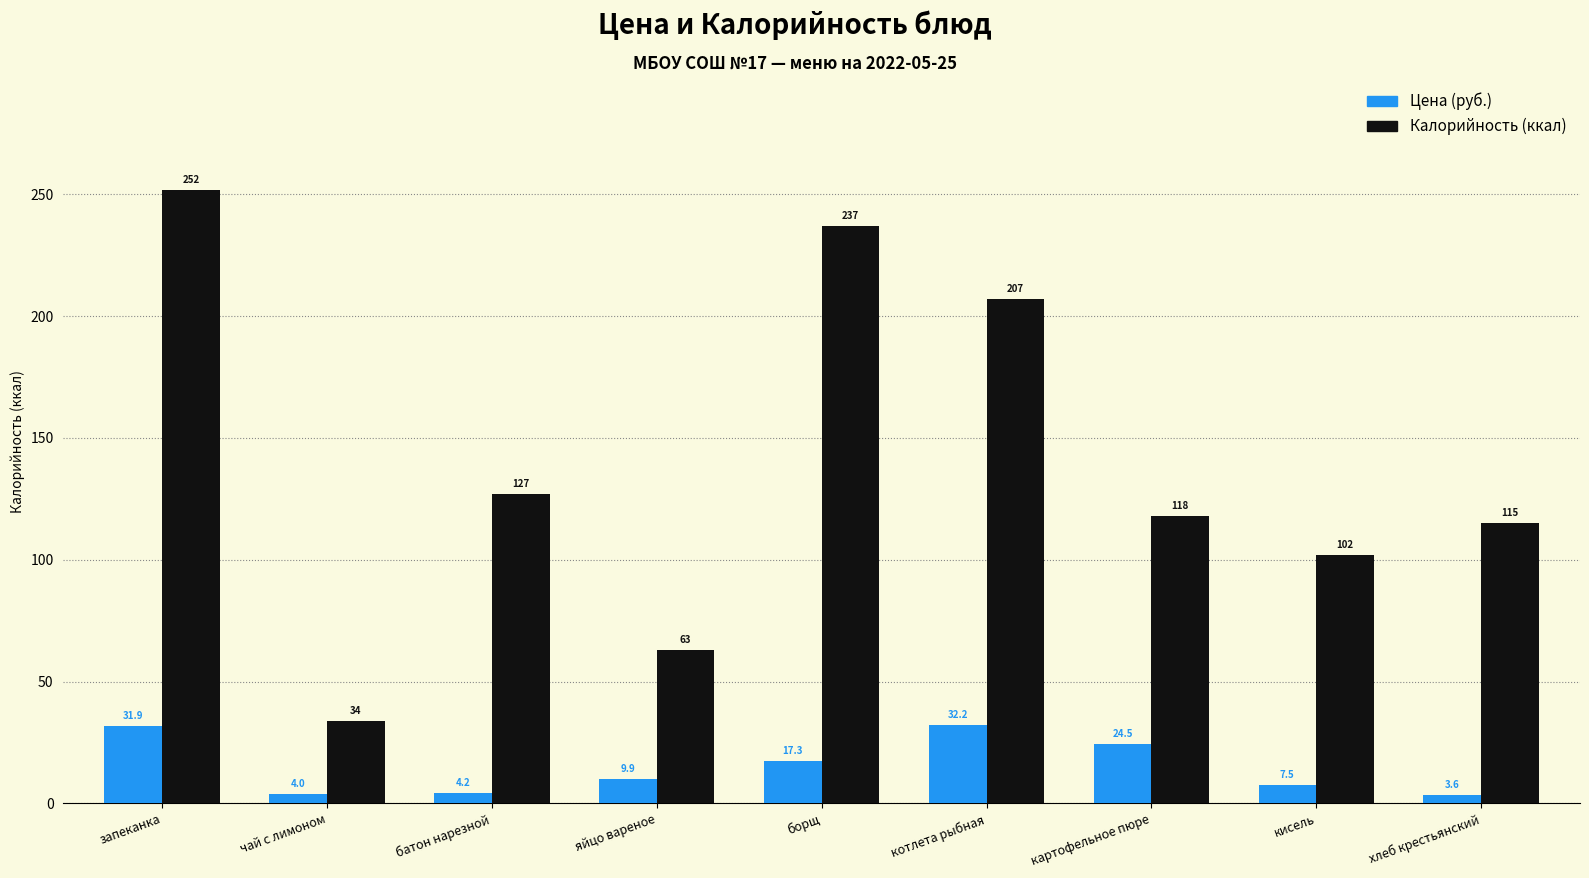

Reading left to right, extract all data points from this chart.

Цена (руб.): запеканка=31.9	чай с лимоном=4.0	батон нарезной=4.2	яйцо вареное=9.9	борщ=17.3	котлета рыбная=32.2	картофельное пюре=24.5	кисель=7.5	хлеб крестьянский=3.6
Калорийность (ккал): запеканка=252.0	чай с лимоном=34.0	батон нарезной=127.0	яйцо вареное=63.0	борщ=237.0	котлета рыбная=207.0	картофельное пюре=118.0	кисель=102.0	хлеб крестьянский=115.0